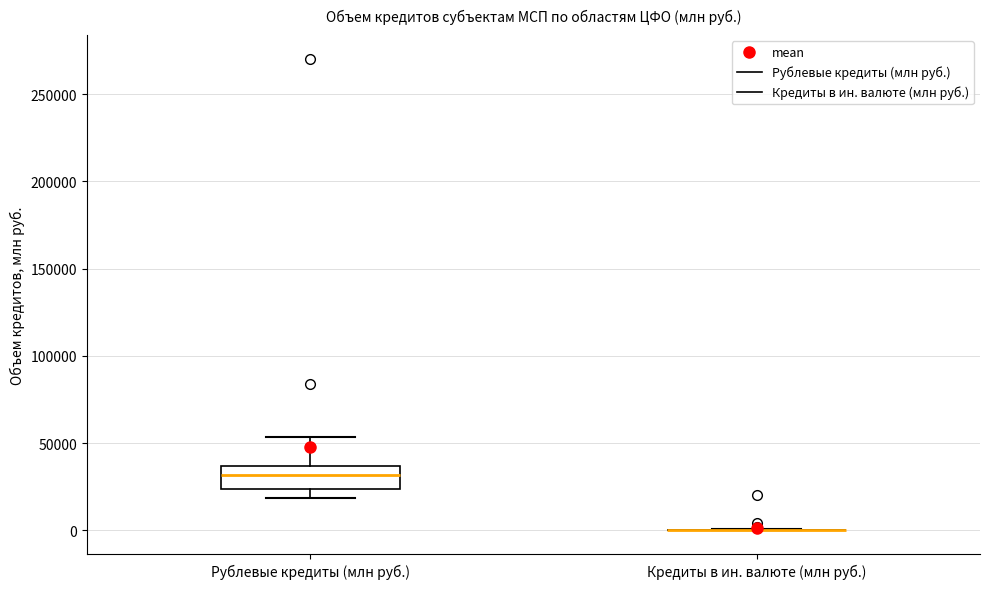

Comparing the boxes themselves (not the whiskers), which one is the tallest?

Рублевые кредиты (млн руб.)